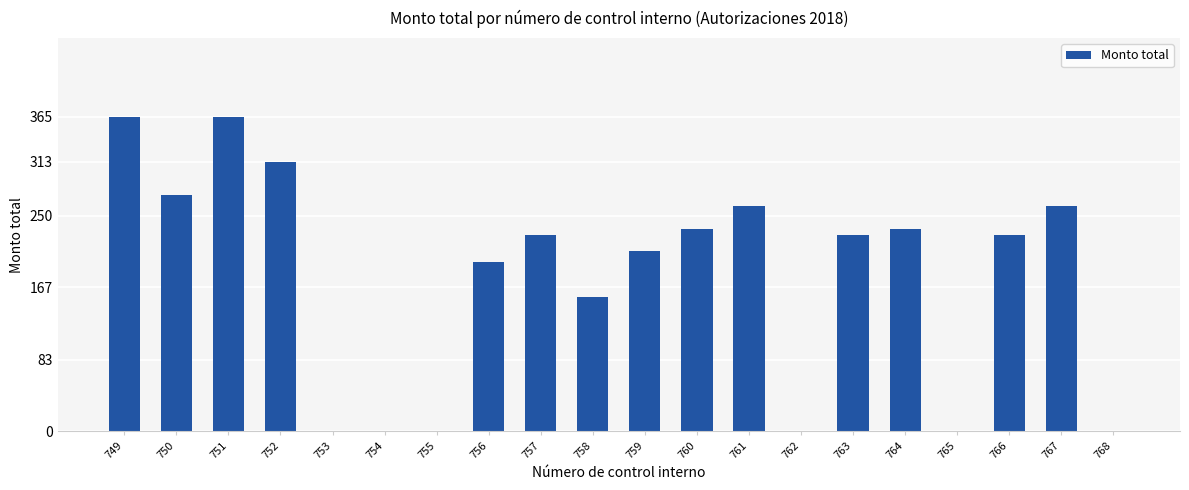

What is the maximum value shown in the chart?

365